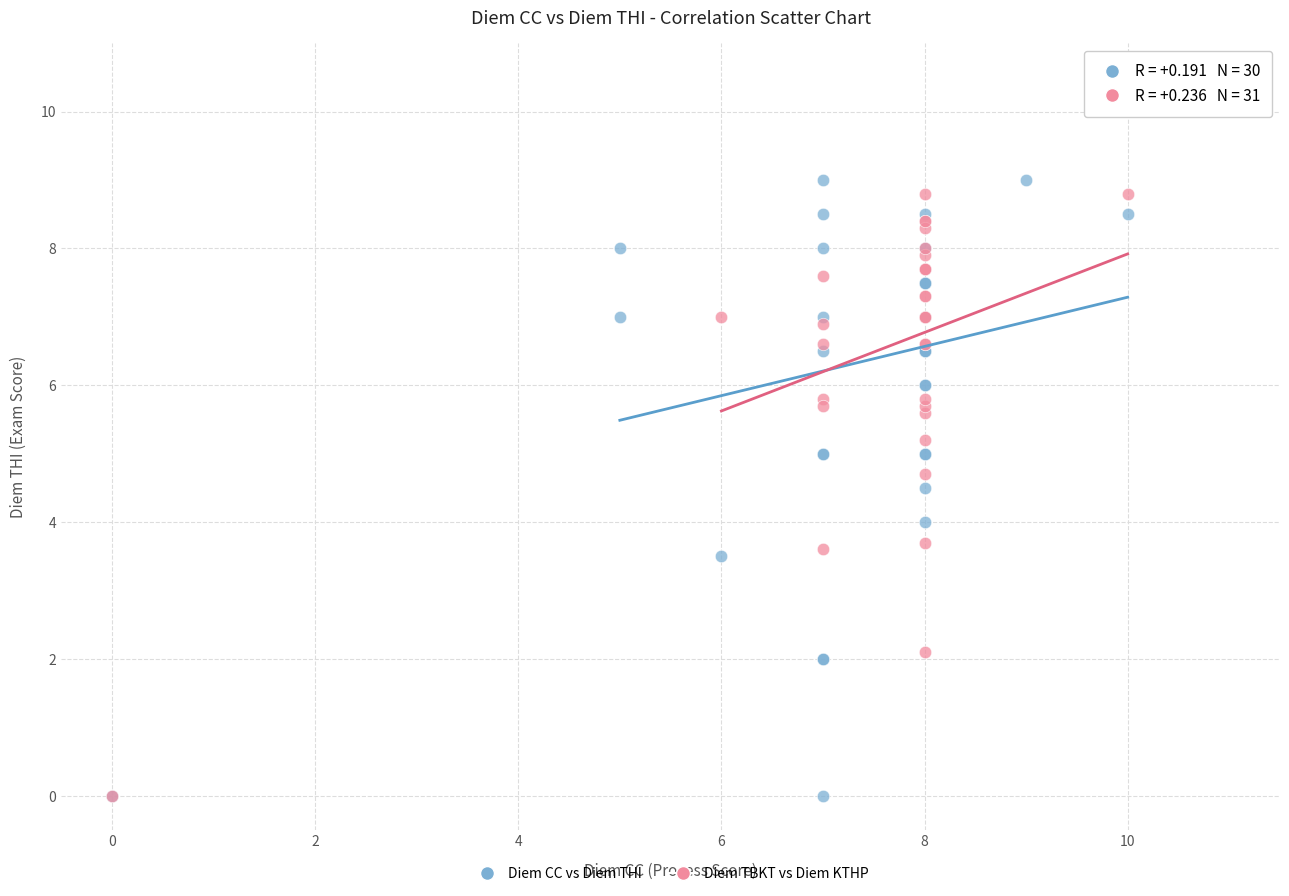

What are all the series names shown in the legend?

Diem CC vs Diem THI, Diem TBKT vs Diem KTHP